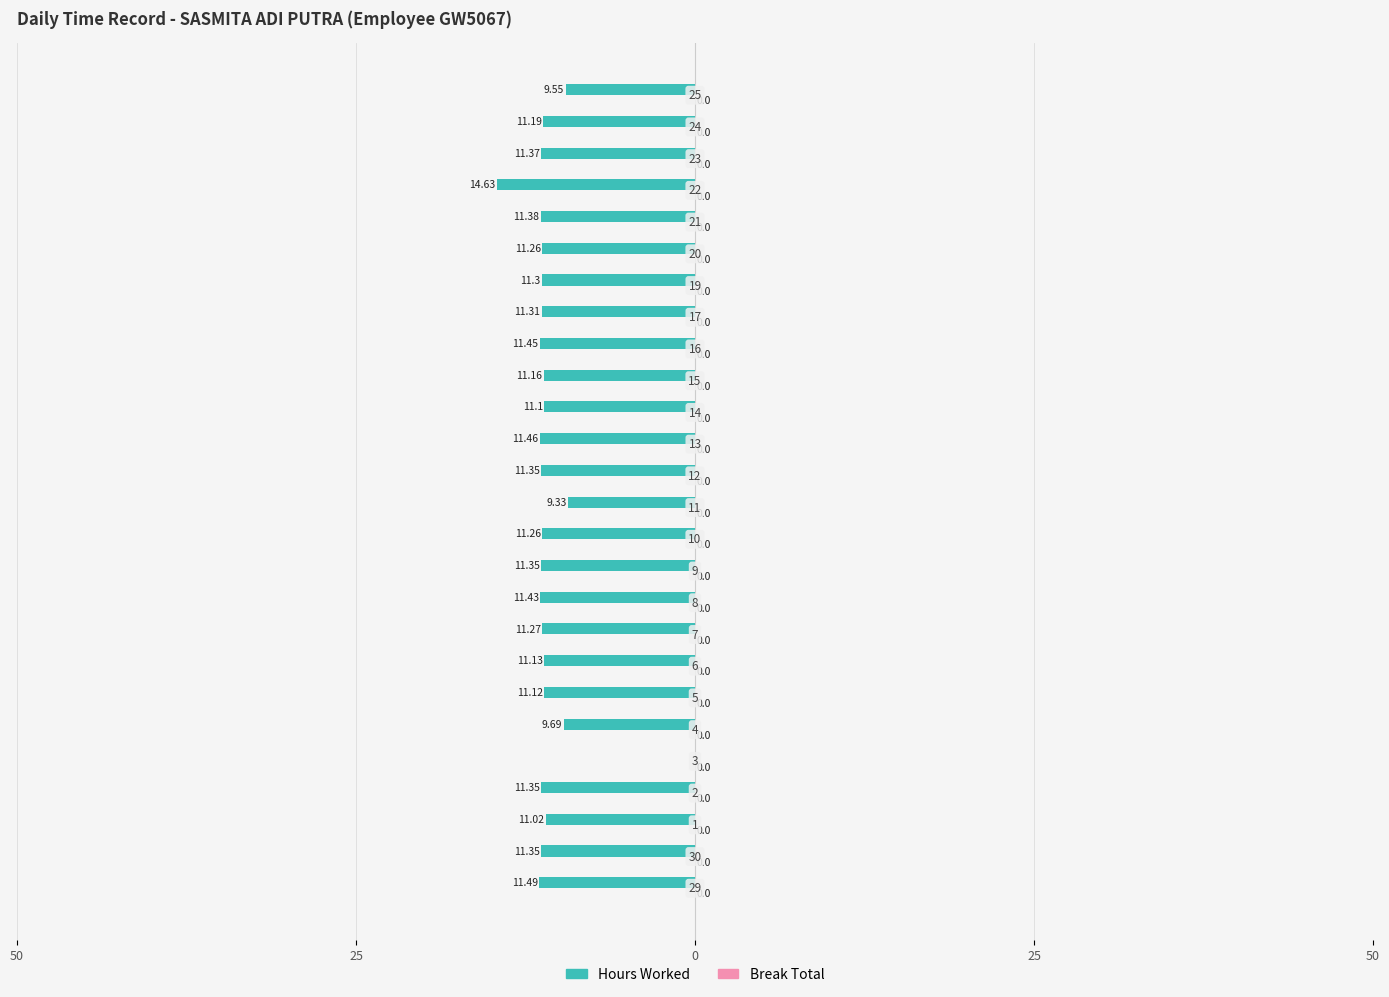

Are the bars horizontal?

Yes